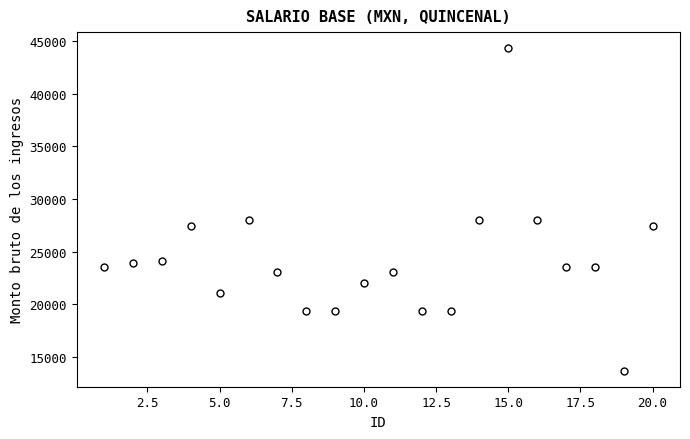

What is the range of X values (max minus min)?

19